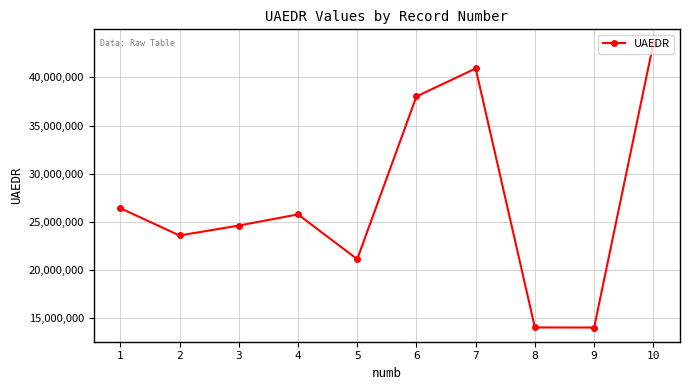

Is it true that the value at 3 is 36166587?

False